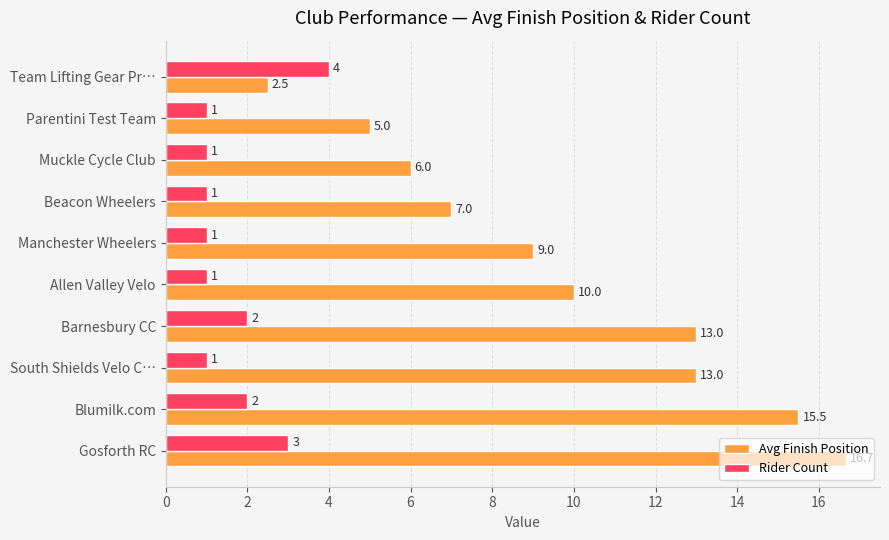

The value of Avg Finish Position at Barnesbury CC is 2.7. True or false?

False